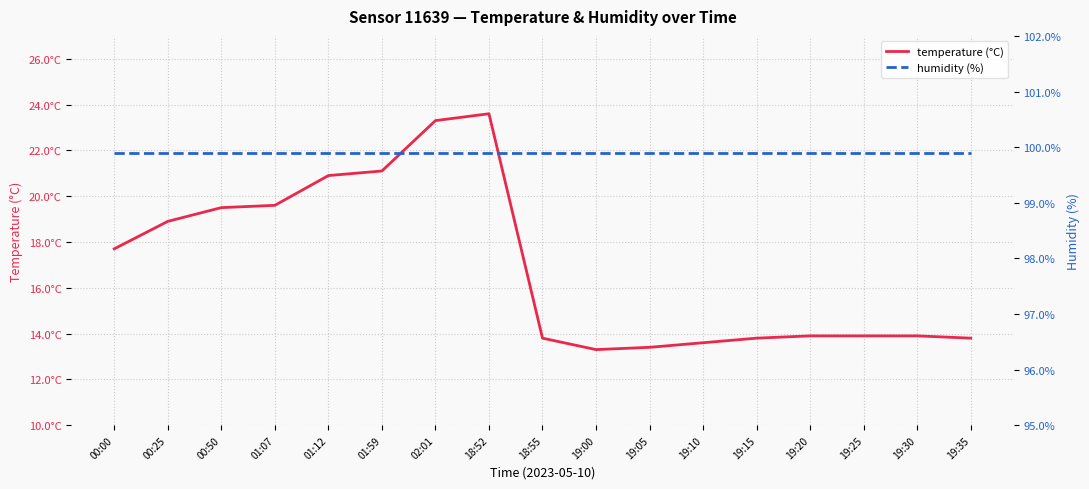

True or false: humidity (%) and temperature (°C) cross at least once.

False